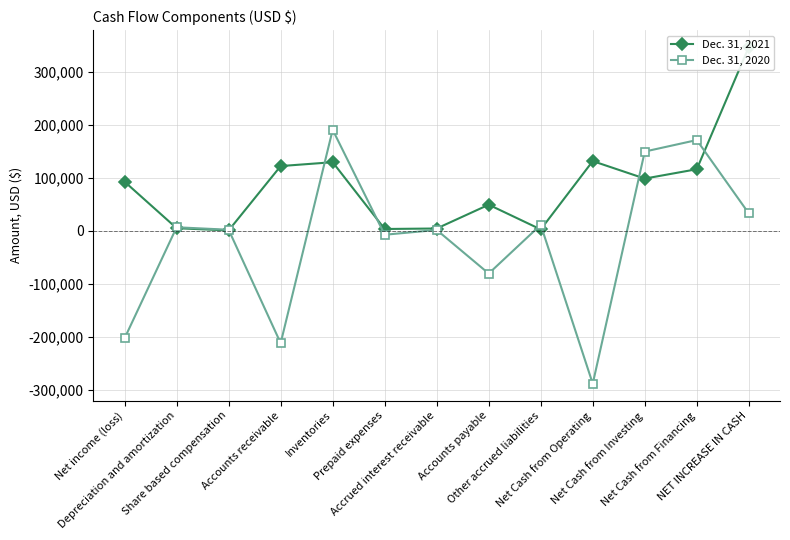

The value of Dec. 31, 2020 at Inventories is 191112. True or false?

True